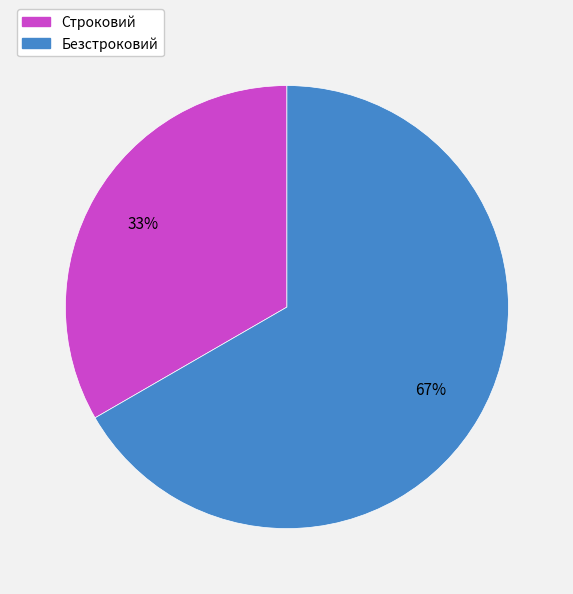

To the nearest percent, what portion does Строковий represent?

33%